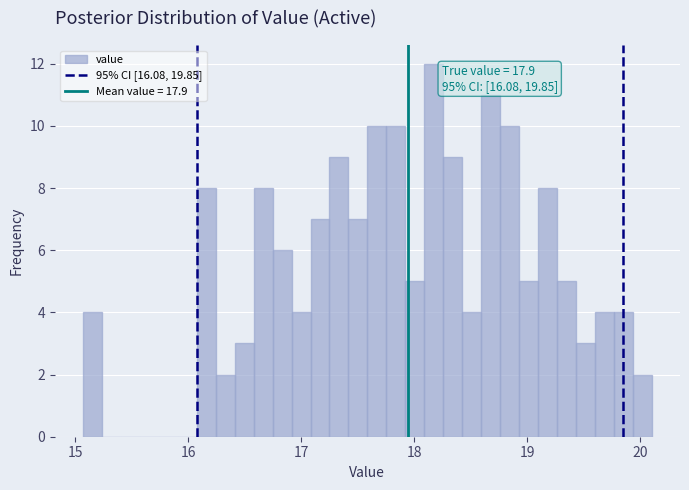

Around what value on the x-axis is the tallest bar? Give the approximate position of its centre, as read against the axis.

18.2